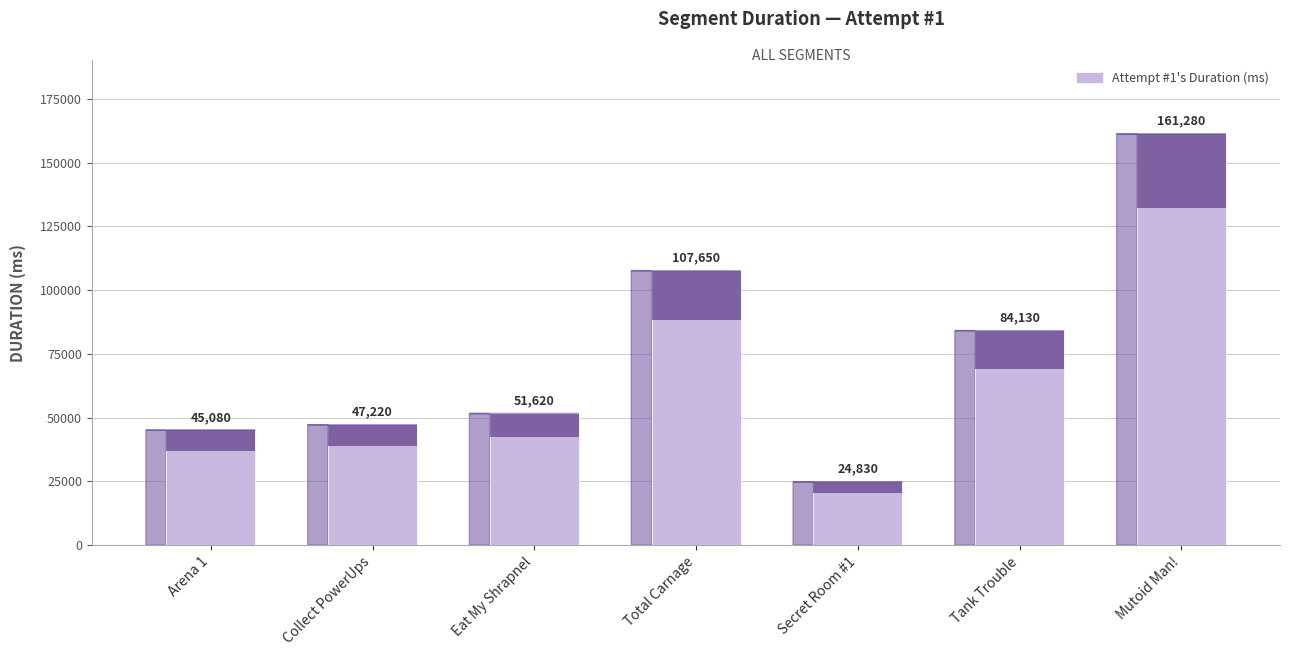

Which category has the highest value across all series?

Mutoid Man!